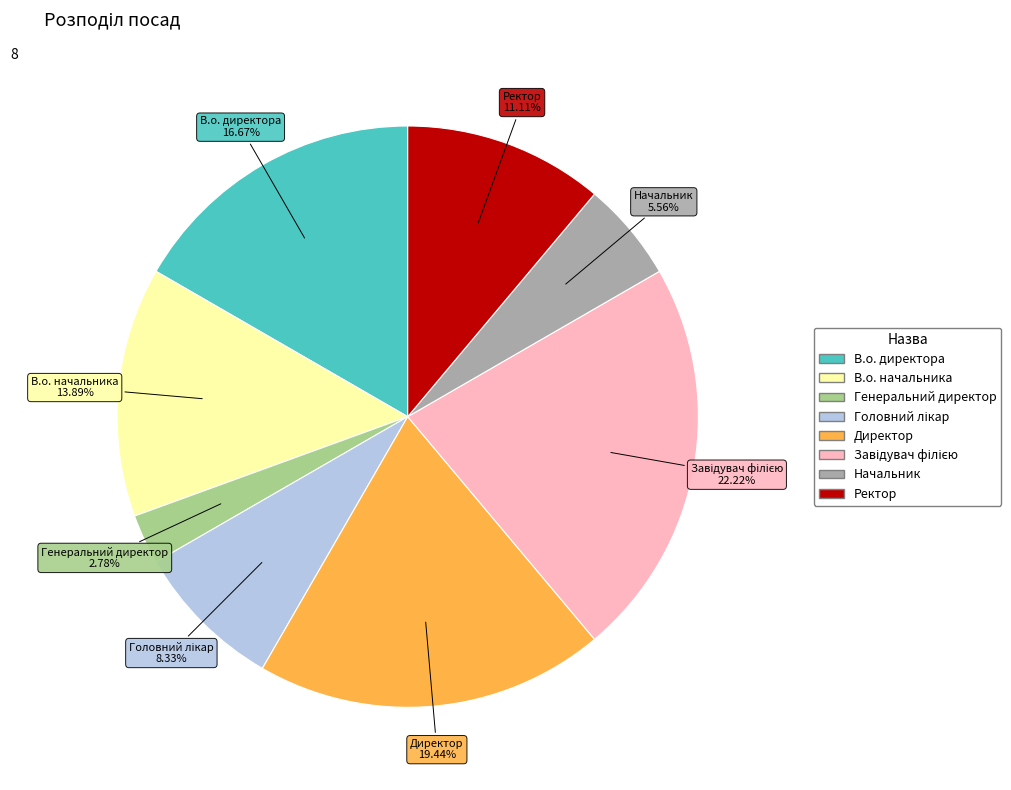

True or false: Директор accounts for 19% of the total.

True